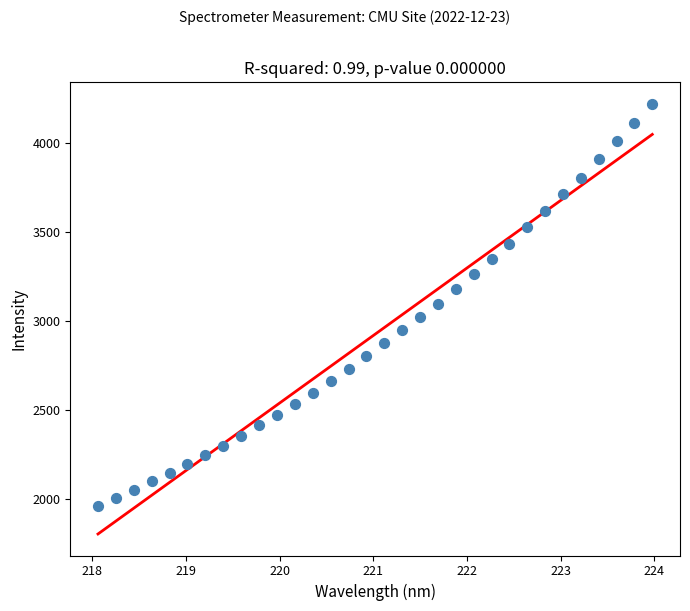

What is the range of Y values (max minus min)?

2253.3